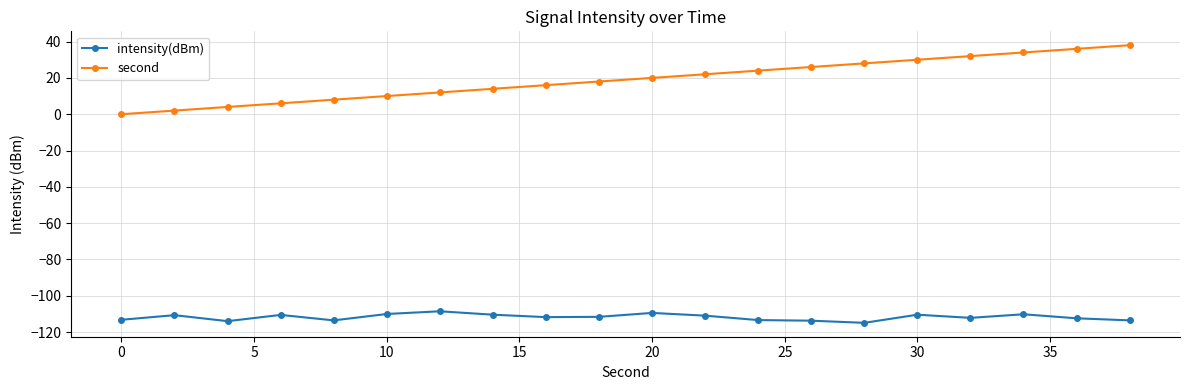

Rank the series by their average value, from highest to lowest.

second, intensity(dBm)